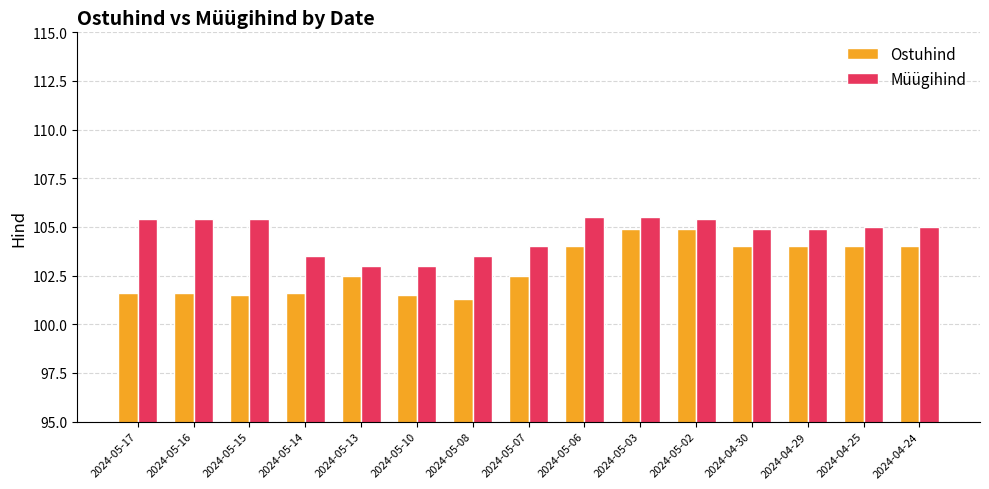

What is the minimum value for Müügihind?

103.0